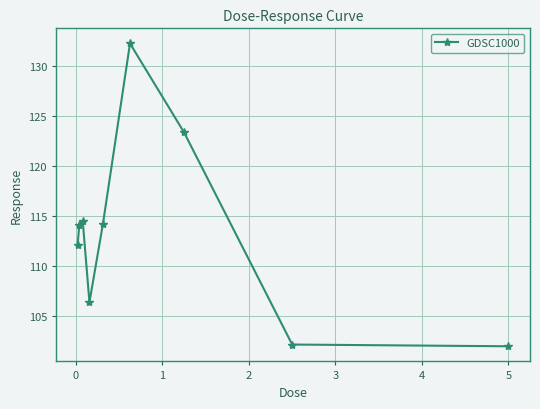

What is the value of the 9th point from the left?

101.9